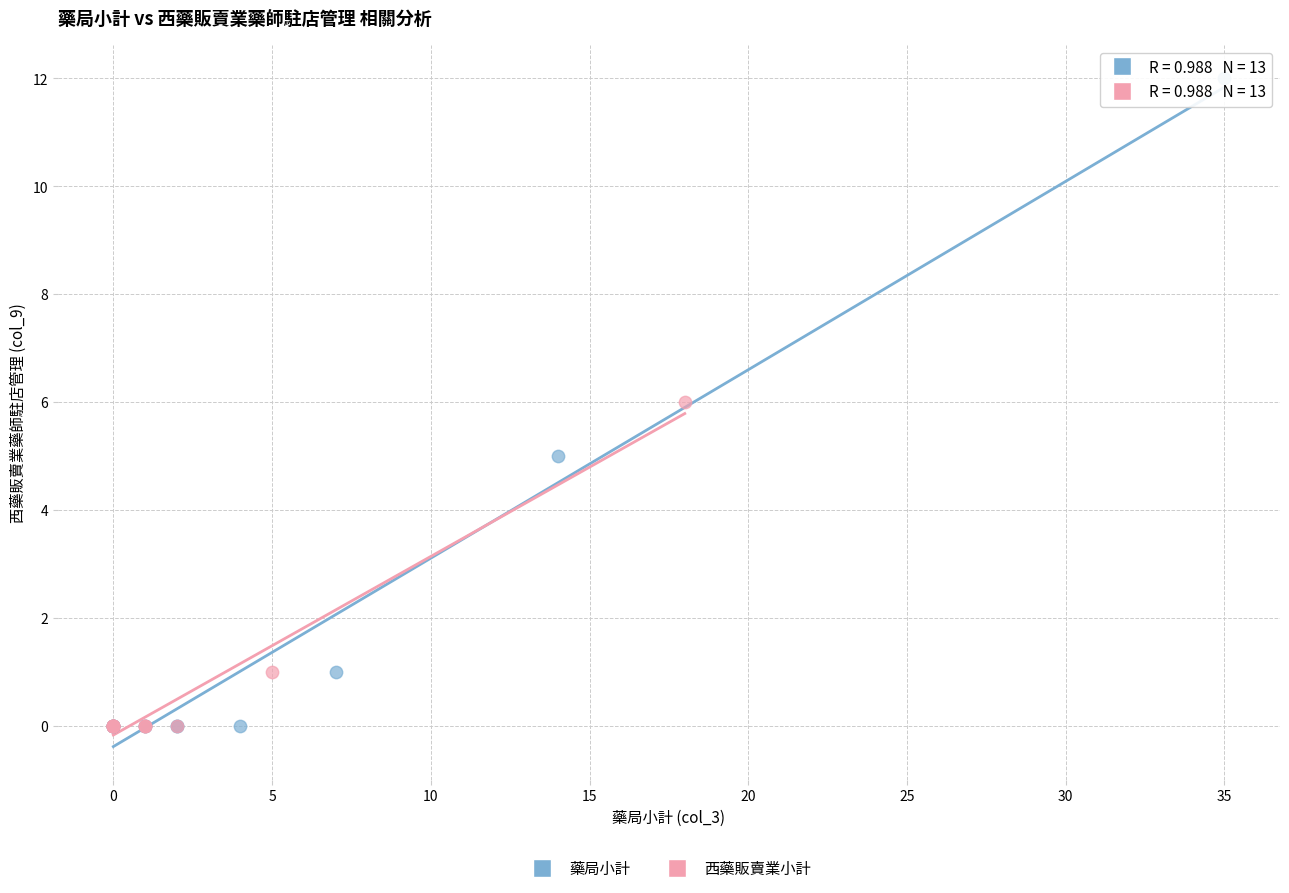

Which series has the largest Y range (max minus min)?

藥局小計